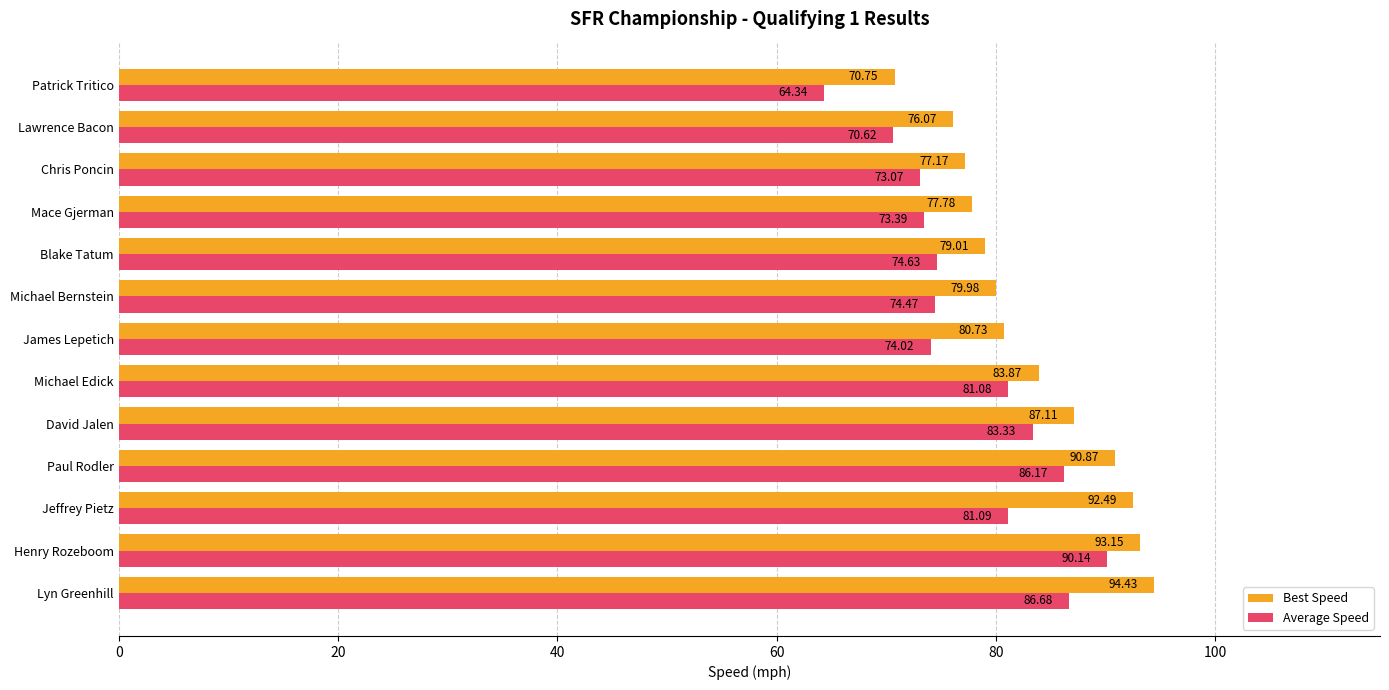

What is the total value across all series at Jeffrey Pietz?

173.6